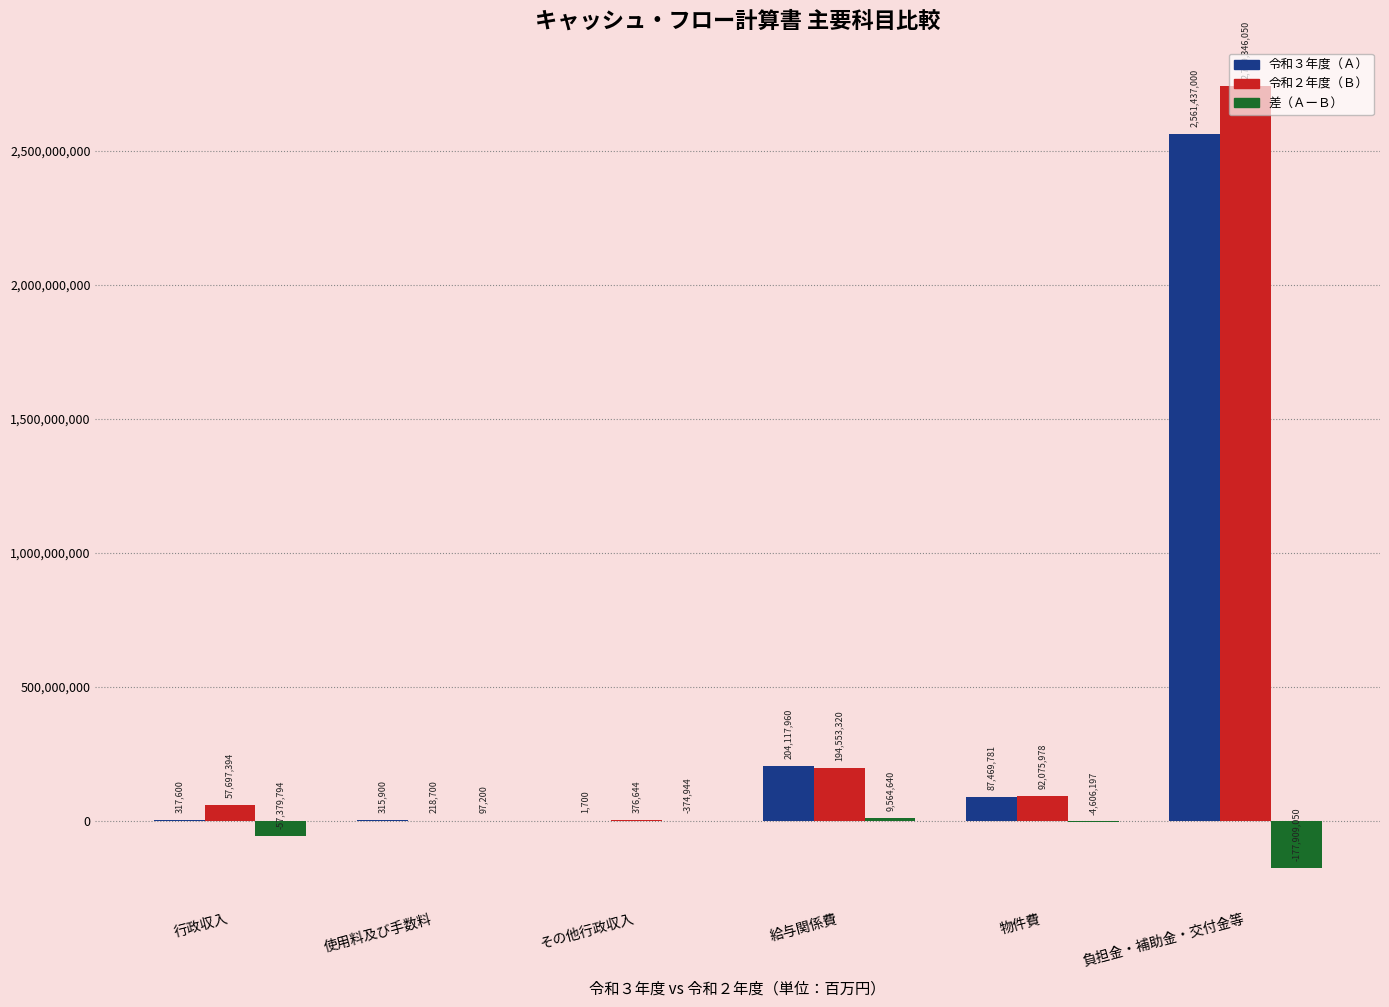

How many data points does each series have?

6